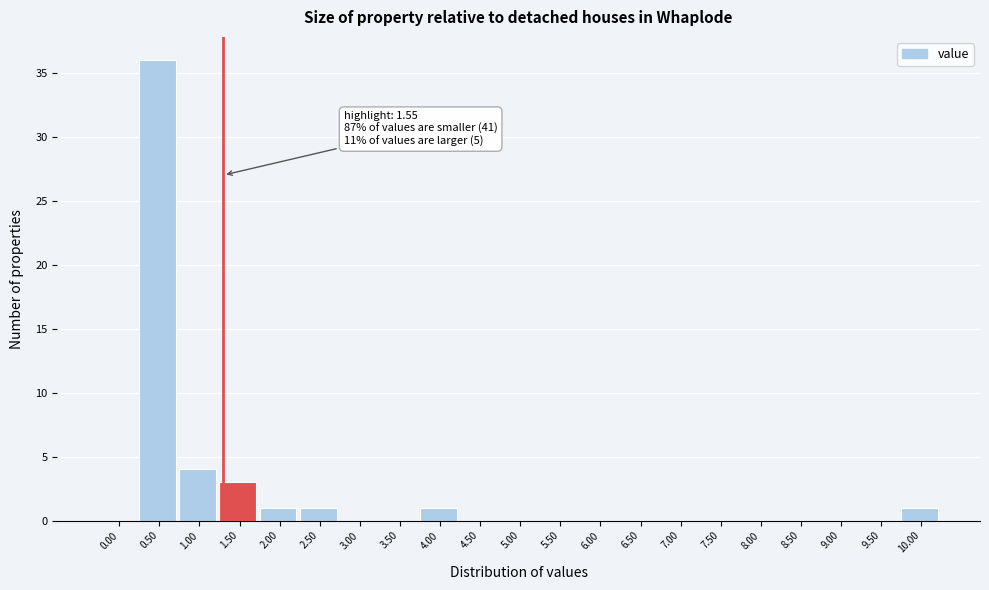

Reading left to right, what are all the values shown in this chart?

0.00=0	0.50=36	1.00=4	1.50=3	2.00=1	2.50=1	3.00=0	3.50=0	4.00=1	4.50=0	5.00=0	5.50=0	6.00=0	6.50=0	7.00=0	7.50=0	8.00=0	8.50=0	9.00=0	9.50=0	10.00=1